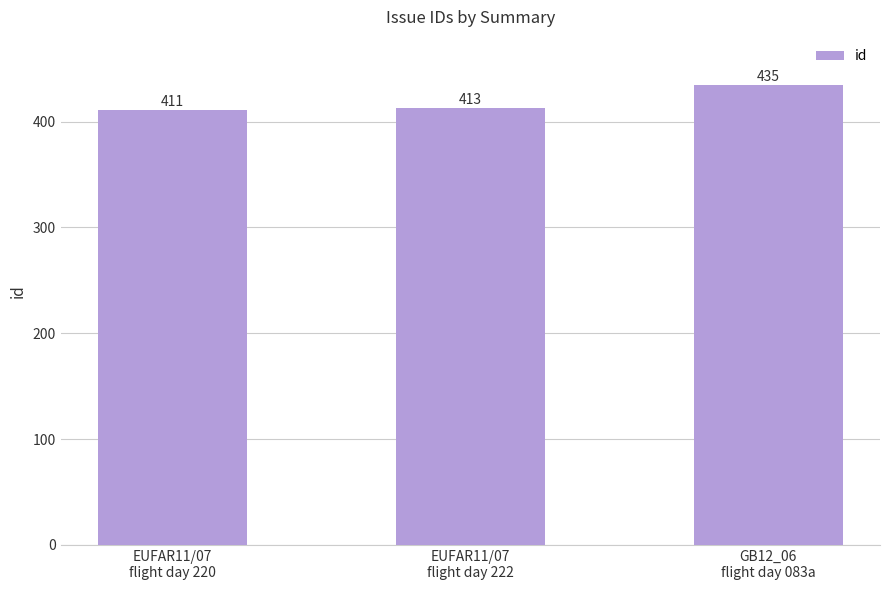

What is the smallest value displayed?

411